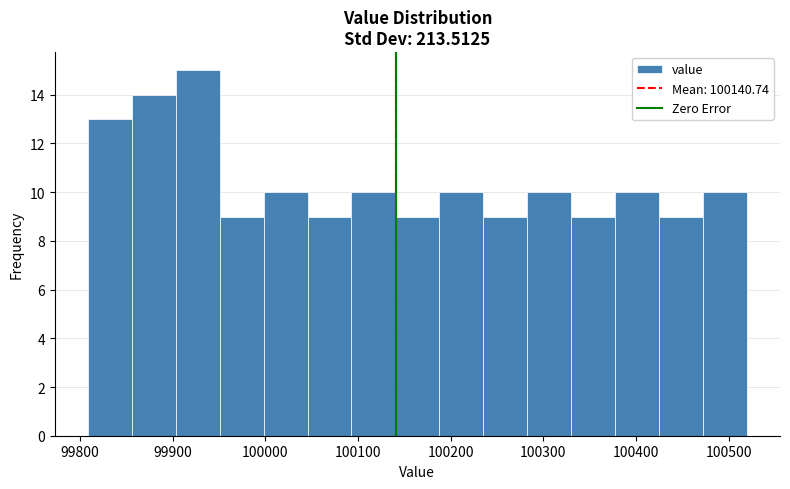

How tall is the bar that spans 100090 to 100140 on the x-axis? Neither the bar edges nor the heights are printed on the chart, so give them approximately, as read against the axes.

10